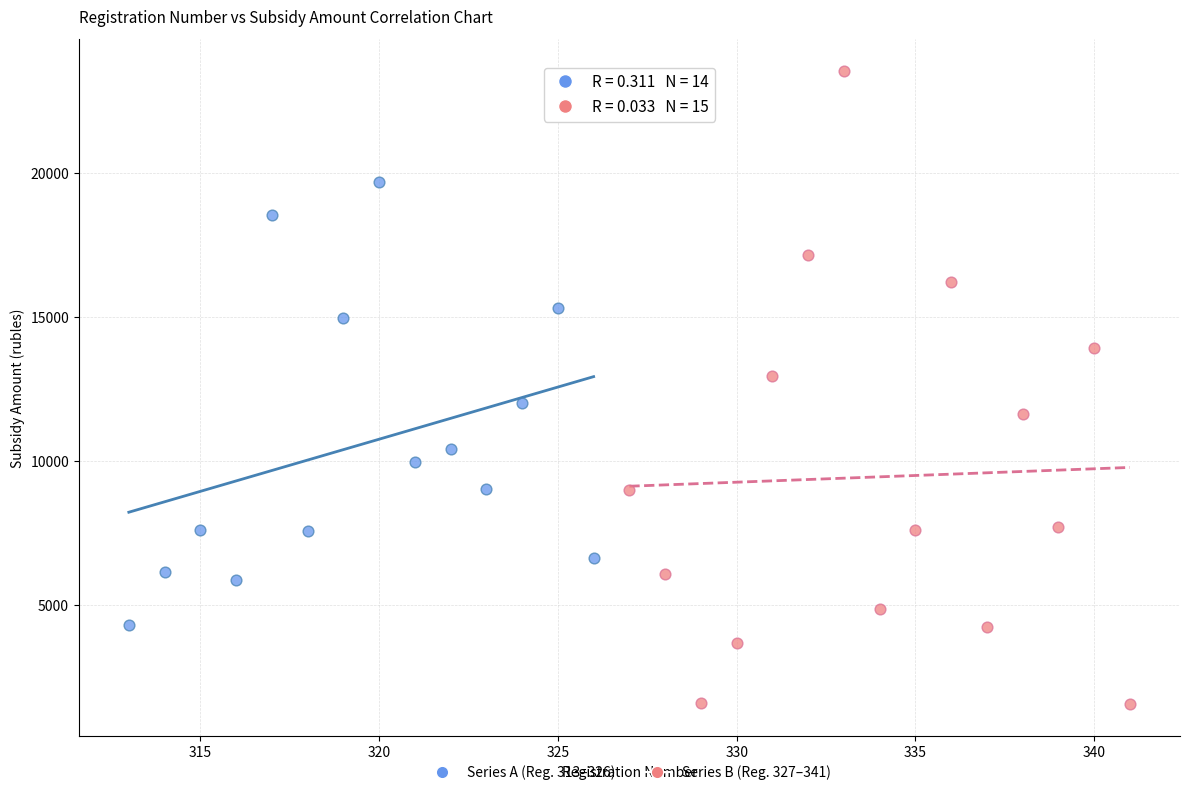

Which series reaches the maximum Y coordinate?

Series B (Reg. 327–341)